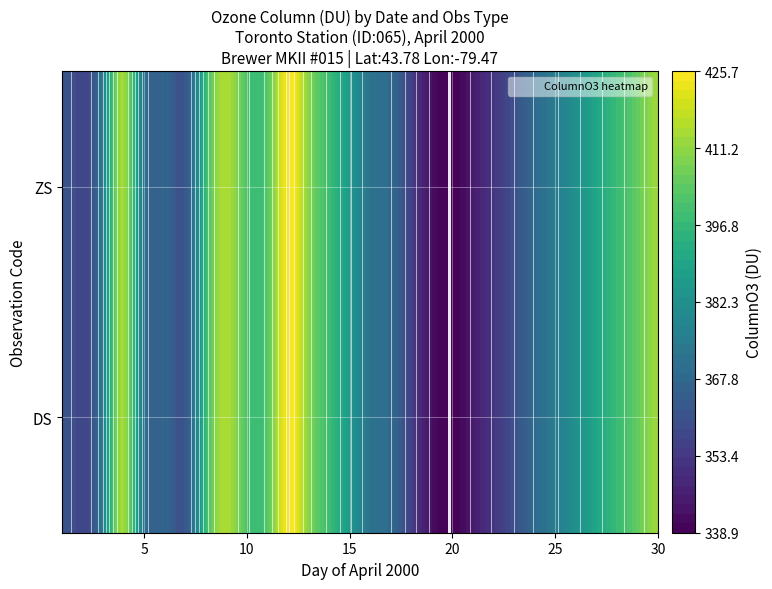

Read the ColumnO3 value at 20.

345.2